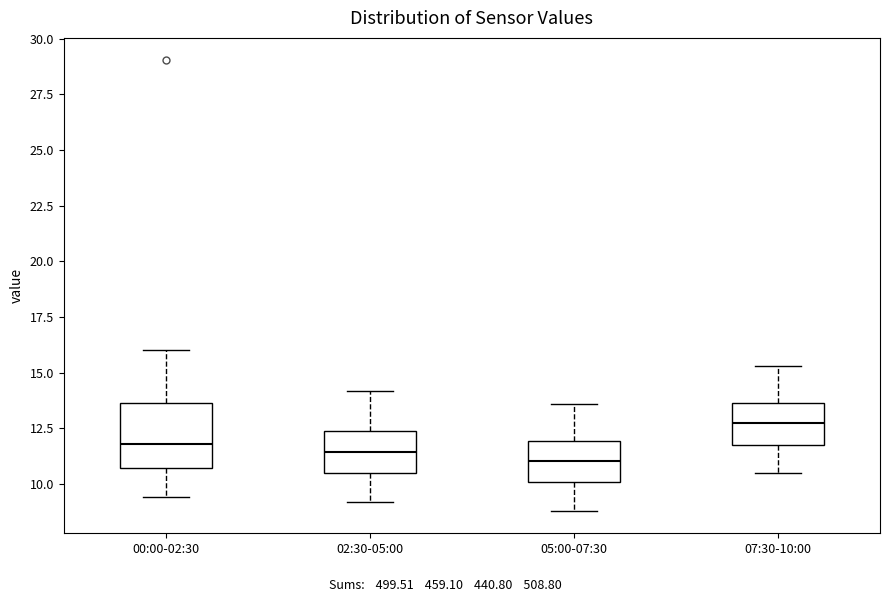

Reading left to right, read every box against the y-axis: the position of its median line, the range the box covers, and the ends of its whiskers. The values are not printed on the chart, so give them approximately, as read against the axis.

00:00-02:30: median 12.0, box 10.5 to 13.5, whiskers 9.5 to 16.0
02:30-05:00: median 11.5, box 10.5 to 12.5, whiskers 9.0 to 14.0
05:00-07:30: median 11.0, box 10.0 to 12.0, whiskers 9.0 to 13.5
07:30-10:00: median 13.0, box 12.0 to 13.5, whiskers 10.5 to 15.5